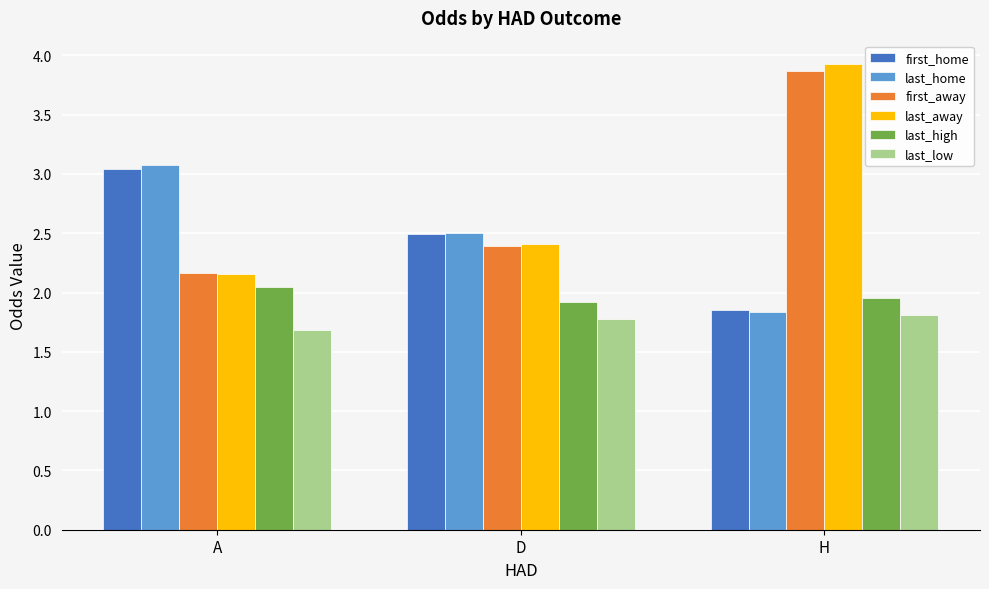

Does the chart contain stacked bars?

No